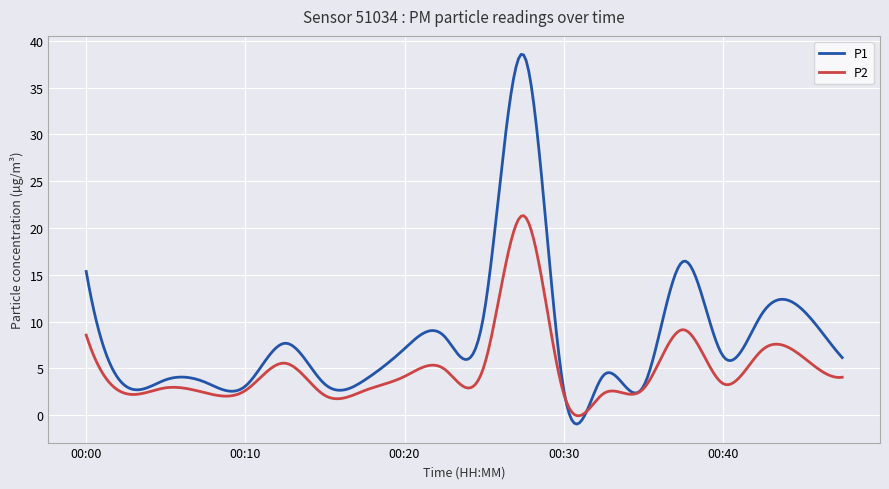

Which series has the largest total across all categories?

P1